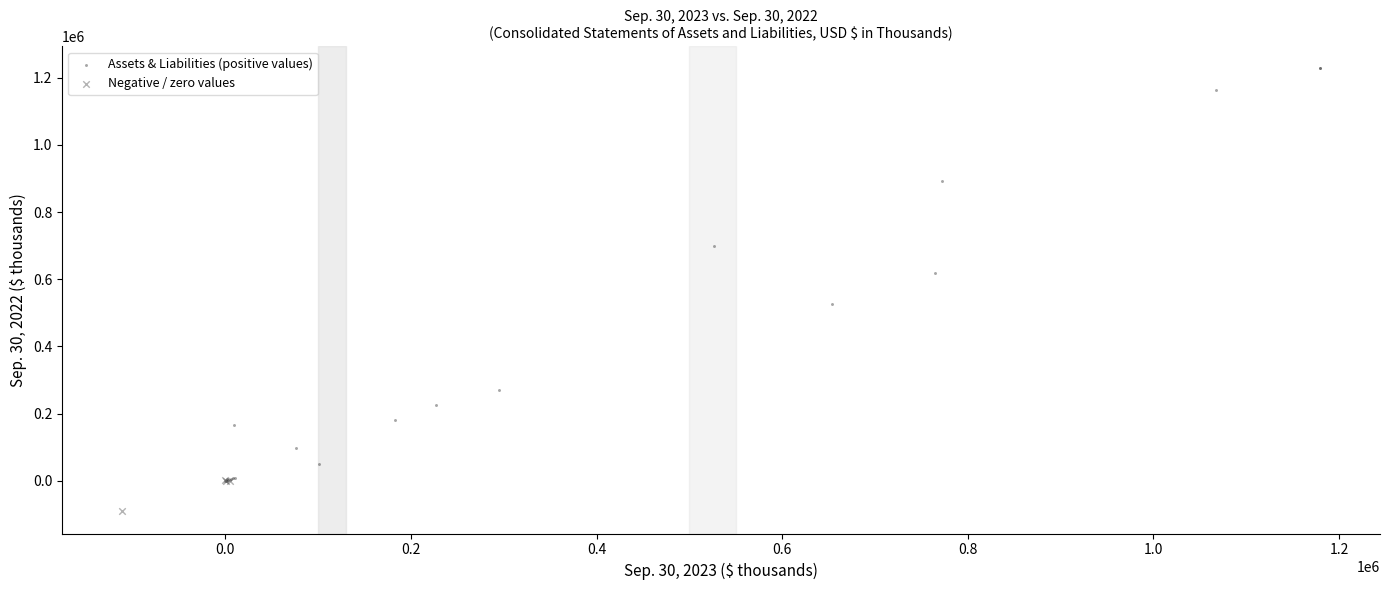

Which series reaches the minimum Y coordinate?

Negative / zero values